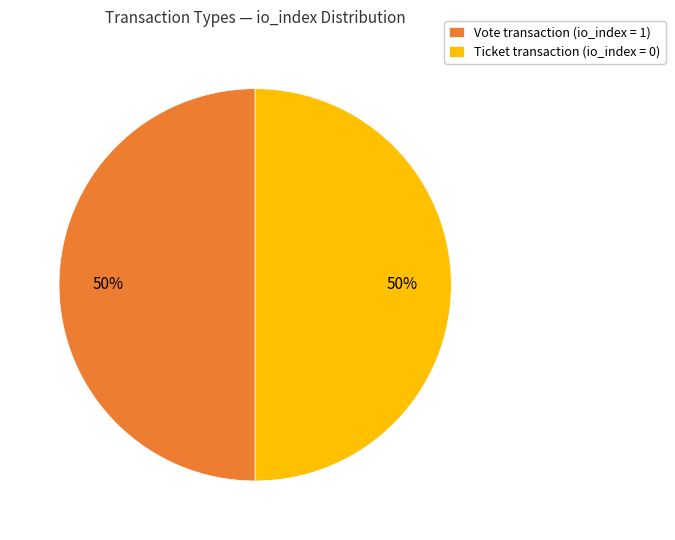

How many segments does this pie chart have?

2